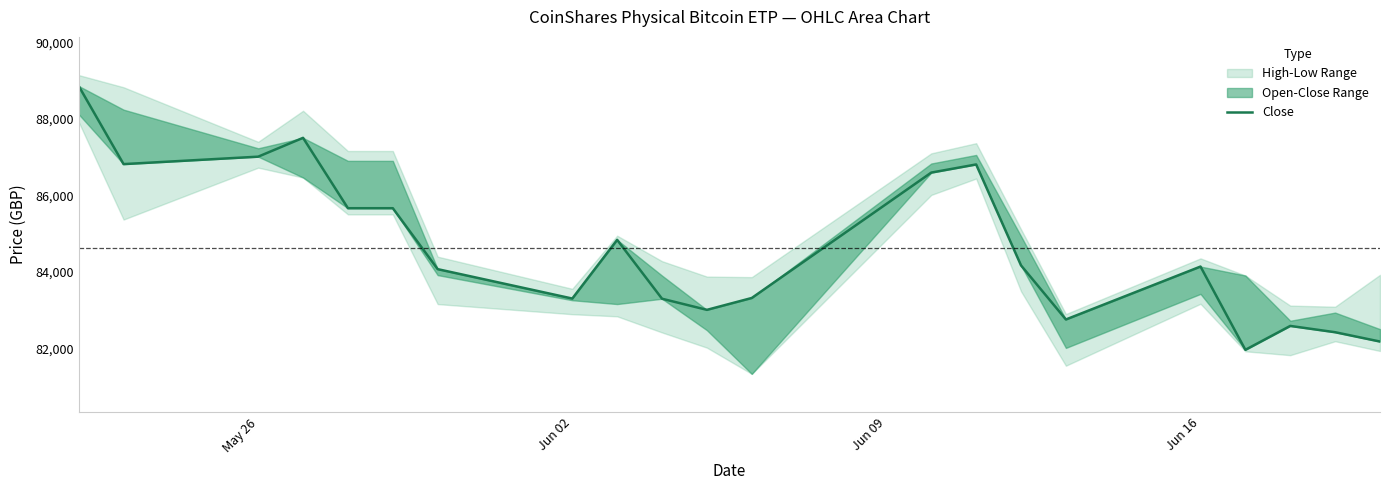

The value at Jun 02 is 33190. True or false?

False